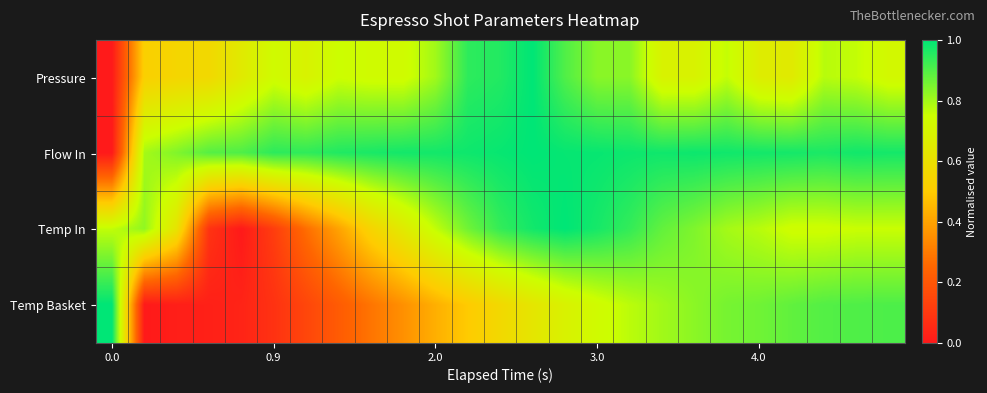

Rank the series by their maximum value, from lowest to highest.

Pressure, Flow In, Temp In, Temp Basket